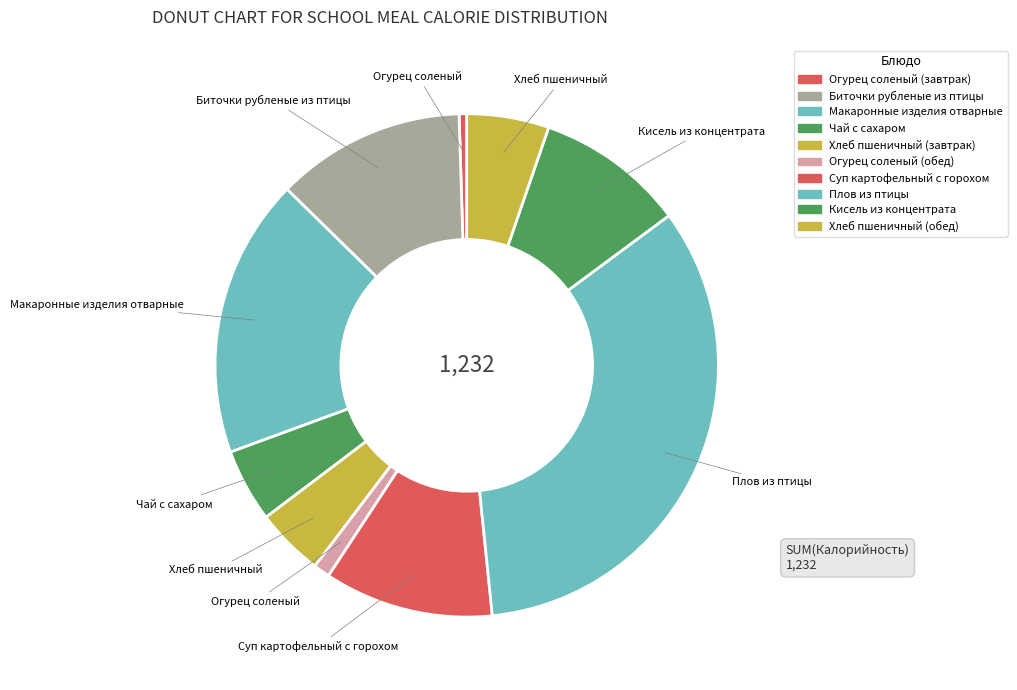

Count the number of slices in the pie.

10